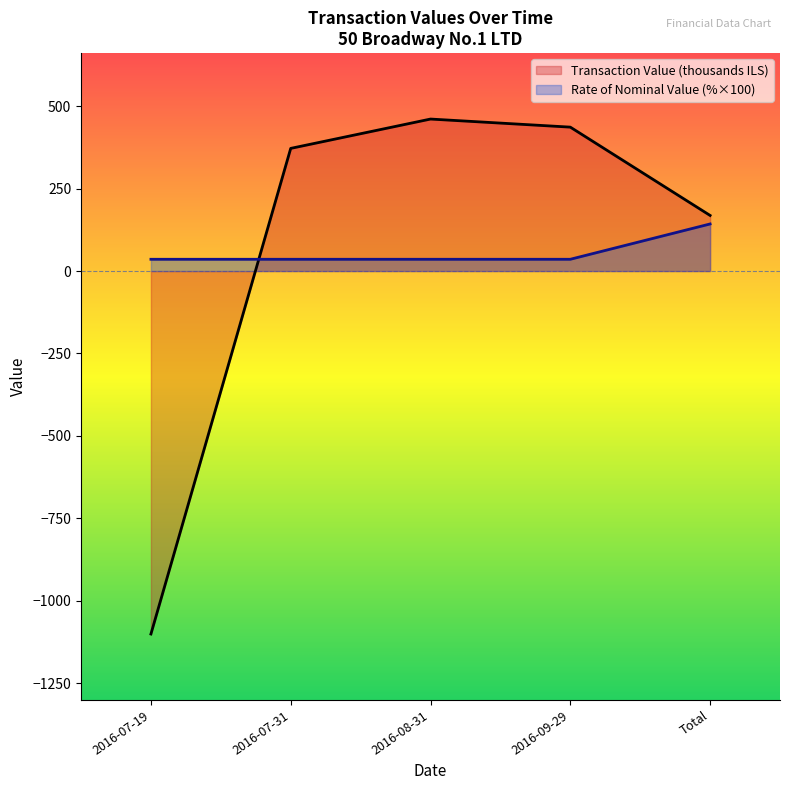

Which series has the widest spread of values?

Transaction Value (thousands ILS)